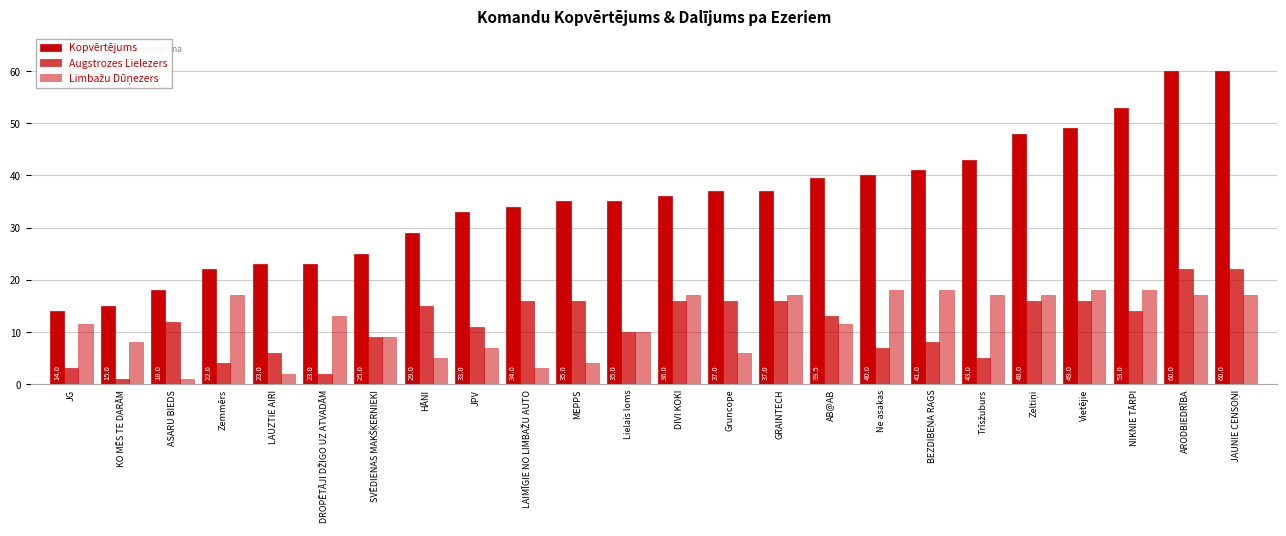

Are the bars horizontal?

No